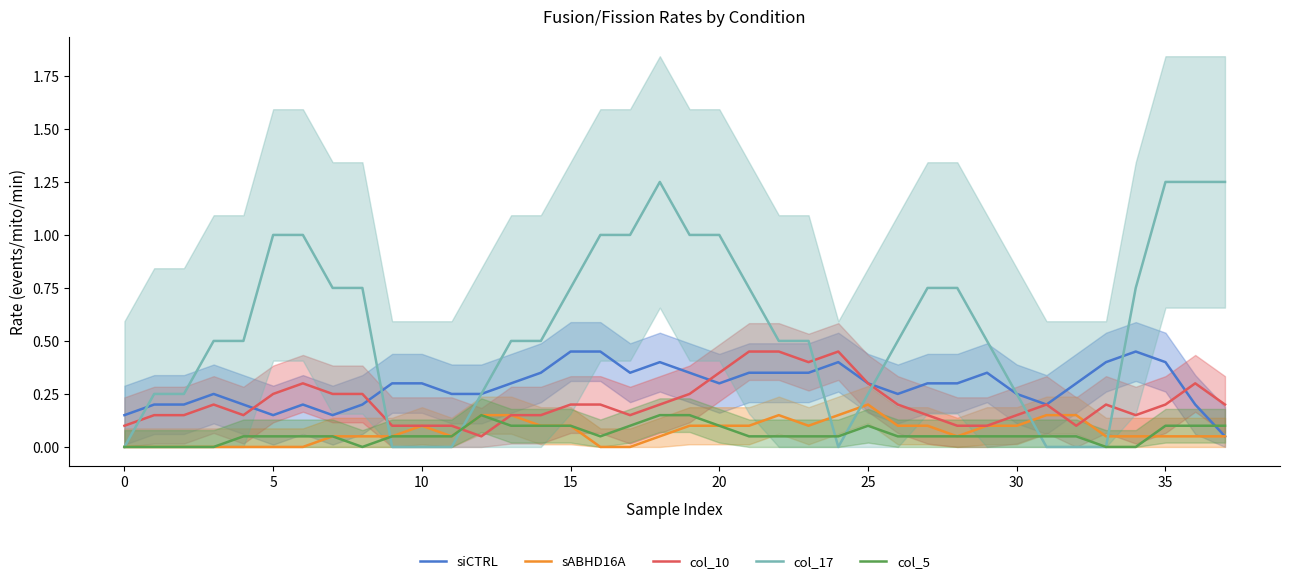

Reading left to right, list all the values displayed in this chart.

siCTRL: 0.2	0.2	0.2	0.2	0.2	0.2	0.2	0.2	0.2	0.3	0.3	0.2	0.2	0.3	0.3	0.4	0.4	0.4	0.4	0.4	0.3	0.3	0.3	0.4	0.4	0.3	0.2	0.3	0.3	0.4	0.2	0.2	0.3	0.4	0.5	0.4	0.2	0.1
sABHD16A: 0.0	0.0	0.0	0.0	0.0	0.0	0.0	0.1	0.1	0.1	0.1	0.1	0.2	0.2	0.1	0.1	0.0	0.0	0.1	0.1	0.1	0.1	0.2	0.1	0.2	0.2	0.1	0.1	0.1	0.1	0.1	0.2	0.2	0.1	0.1	0.1	0.1	0.1
col_10: 0.1	0.2	0.2	0.2	0.2	0.2	0.3	0.2	0.2	0.1	0.1	0.1	0.1	0.2	0.2	0.2	0.2	0.2	0.2	0.2	0.3	0.5	0.4	0.4	0.4	0.3	0.2	0.1	0.1	0.1	0.2	0.2	0.1	0.2	0.2	0.2	0.3	0.2
col_17: 0.0	0.2	0.2	0.5	0.5	1.0	1.0	0.8	0.8	0.0	0.0	0.0	0.2	0.5	0.5	0.8	1.0	1.0	1.2	1.0	1.0	0.8	0.5	0.5	0.0	0.2	0.5	0.8	0.8	0.5	0.2	0.0	0.0	0.0	0.8	1.2	1.2	1.2
col_5: 0.0	0.0	0.0	0.0	0.1	0.1	0.1	0.1	0.0	0.1	0.1	0.1	0.2	0.1	0.1	0.1	0.1	0.1	0.2	0.2	0.1	0.1	0.1	0.1	0.1	0.1	0.1	0.1	0.1	0.1	0.1	0.1	0.1	0.0	0.0	0.1	0.1	0.1